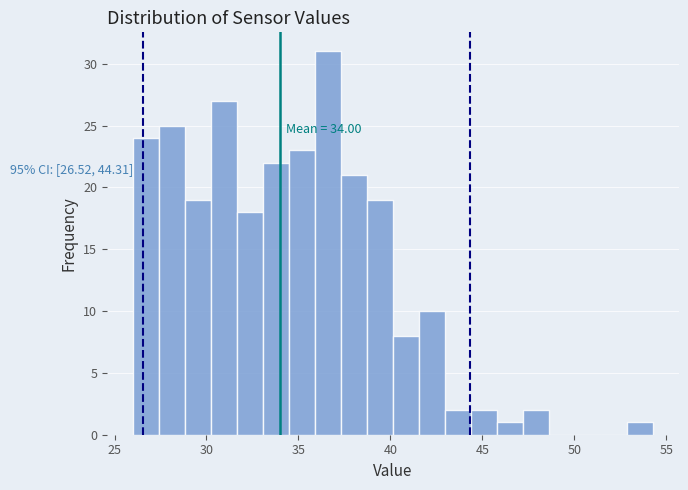

Read against the x-axis, roughly where is the centre of the tallest bar?

36.5